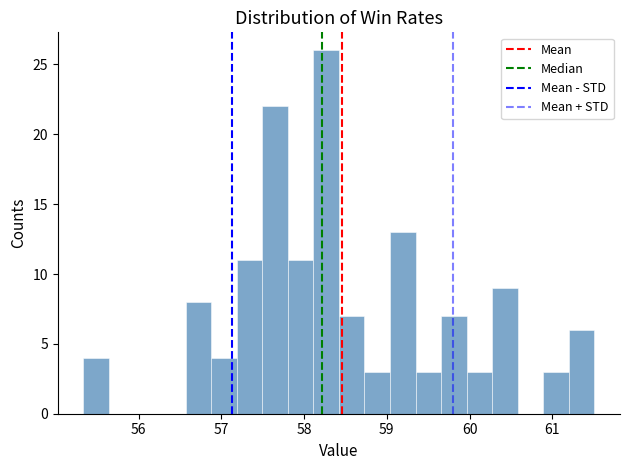

Read against the x-axis, roughly where is the centre of the tallest bar?

58.3